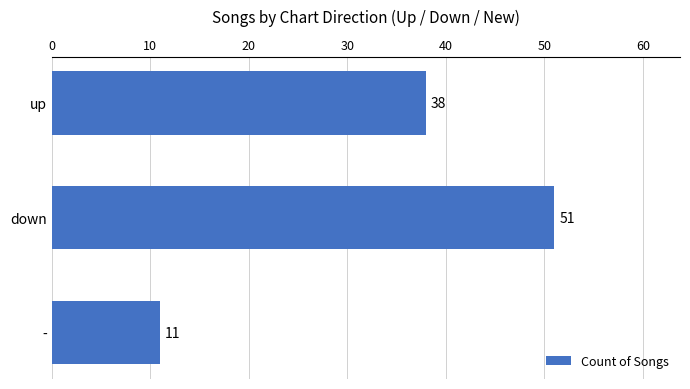

Are the bars grouped side by side (vs. stacked)?

No